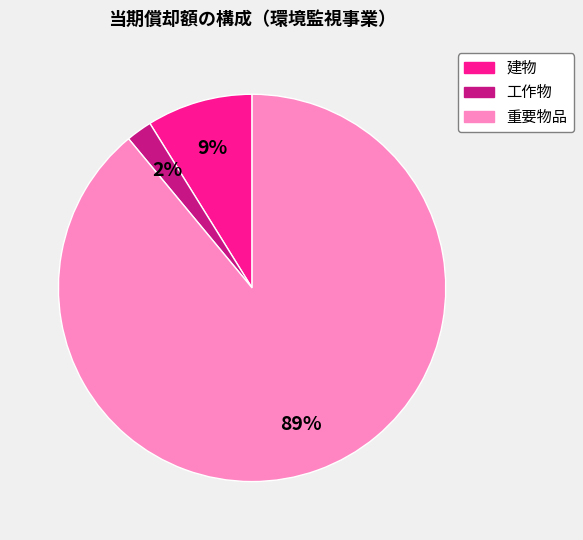

Rank the categories by value from lowest to highest.

工作物, 建物, 重要物品